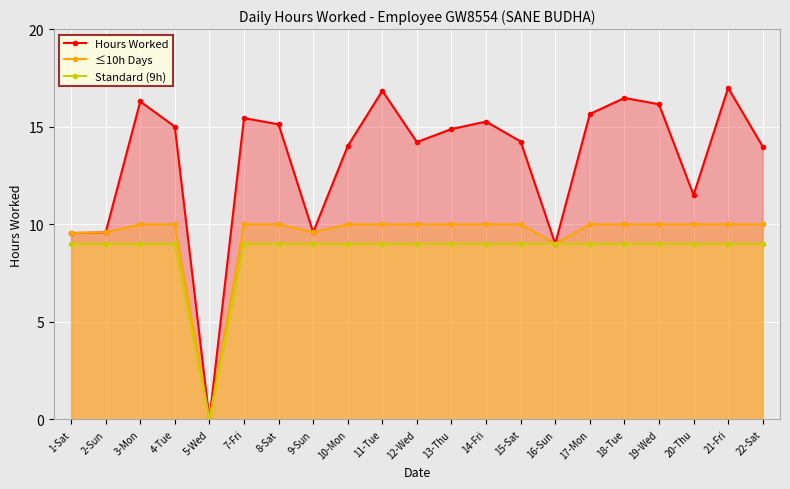

True or false: ≤10h Days and Standard (9h) cross at least once.

False